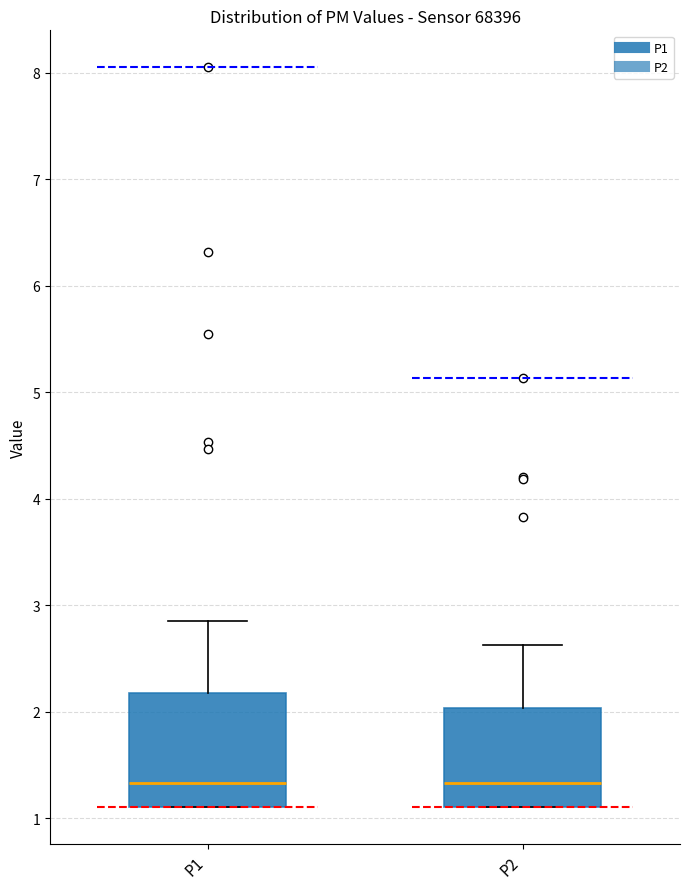

Comparing the boxes themselves (not the whiskers), which one is the tallest?

P1